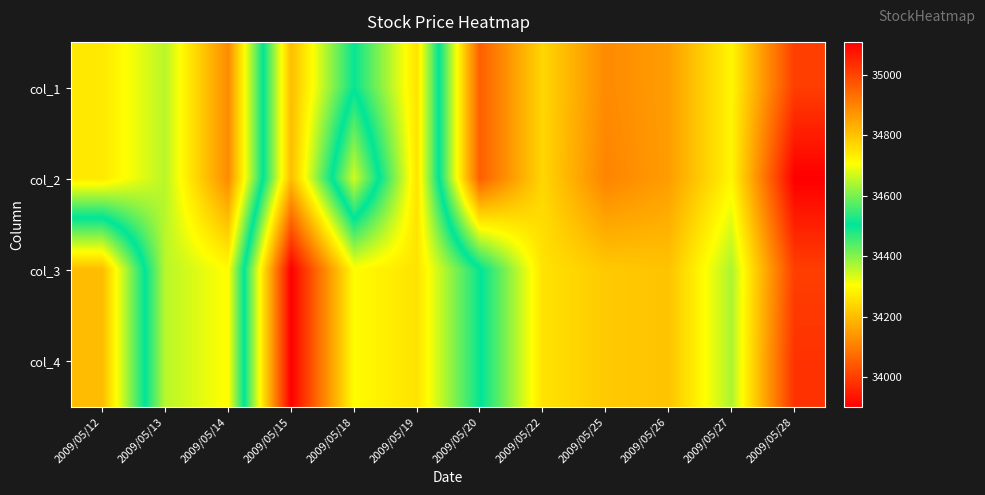

Reading left to right, what are all the values shown in this chart?

col_1: 2009/05/12=34740	2009/05/13=34650	2009/05/14=34890	2009/05/15=34200	2009/05/18=34500	2009/05/19=34260	2009/05/20=34960	2009/05/22=34770	2009/05/25=34890	2009/05/26=34860	2009/05/27=34720	2009/05/28=35010
col_2: 2009/05/12=34740	2009/05/13=34650	2009/05/14=34890	2009/05/15=34200	2009/05/18=34670	2009/05/19=34260	2009/05/20=34960	2009/05/22=34770	2009/05/25=34900	2009/05/26=34860	2009/05/27=34720	2009/05/28=35110
col_3: 2009/05/12=34200	2009/05/13=34650	2009/05/14=34710	2009/05/15=33900	2009/05/18=34300	2009/05/19=34260	2009/05/20=34500	2009/05/22=34750	2009/05/25=34790	2009/05/26=34800	2009/05/27=34640	2009/05/28=35010
col_4: 2009/05/12=34200	2009/05/13=34650	2009/05/14=34710	2009/05/15=33900	2009/05/18=34300	2009/05/19=34260	2009/05/20=34500	2009/05/22=34750	2009/05/25=34790	2009/05/26=34800	2009/05/27=34640	2009/05/28=35030